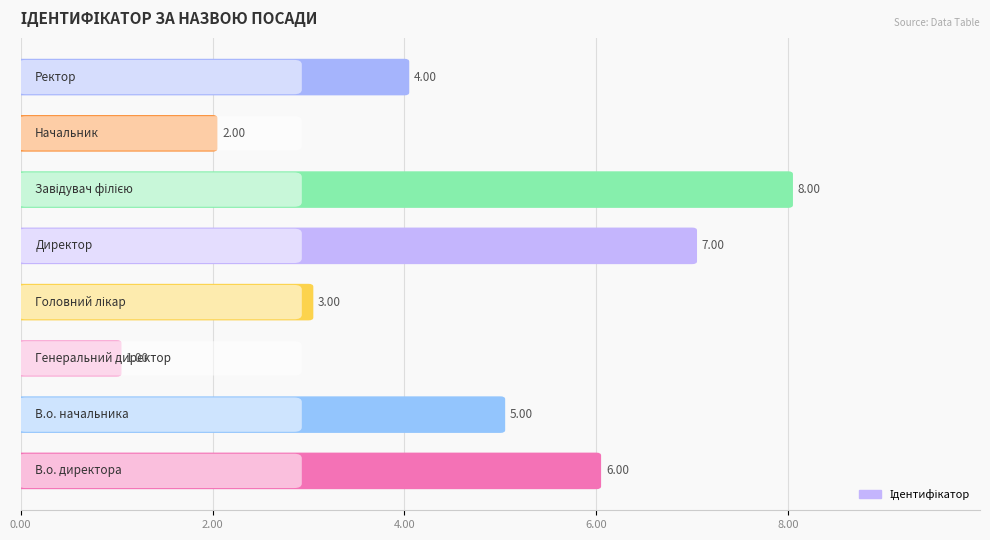

Count the number of data series in this chart.

1